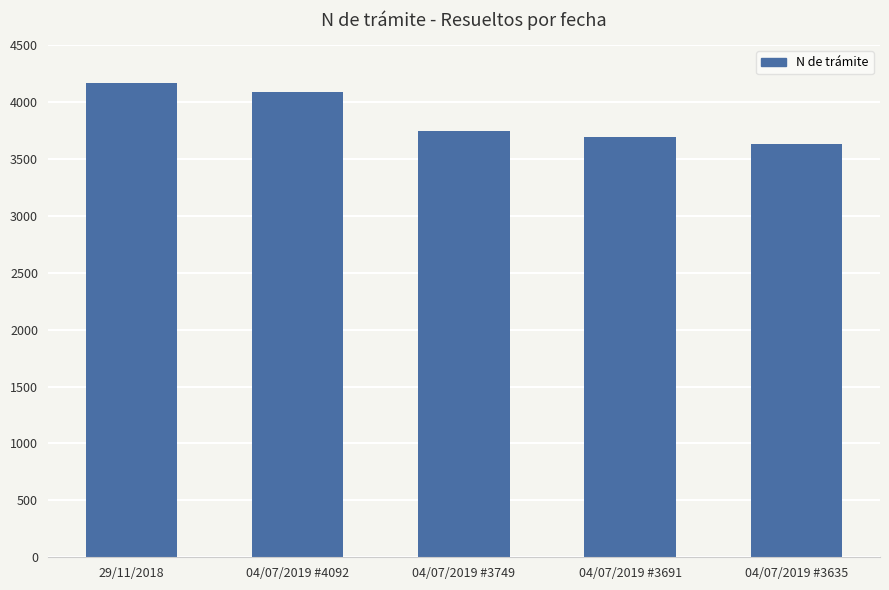

How many data points does each series have?

5